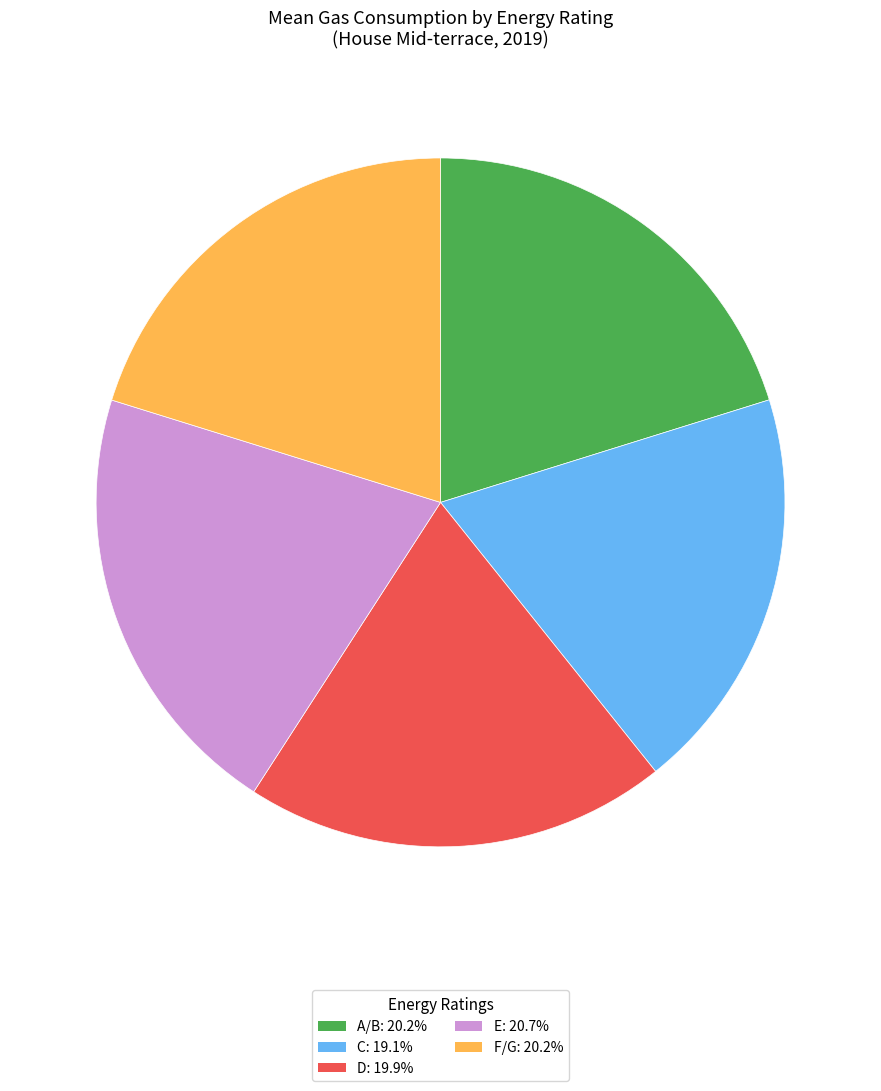

Approximately how many times larger is the value at D: 19.9% compared to A/B: 20.2%?

1.0